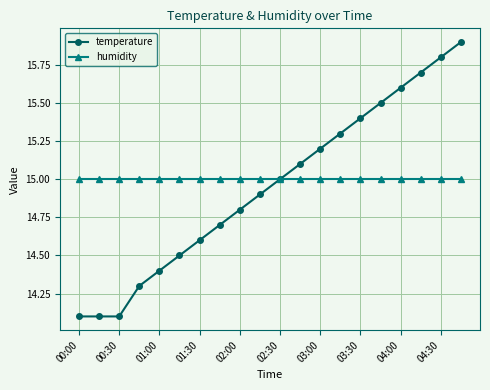

What is the minimum value for humidity?

15.0